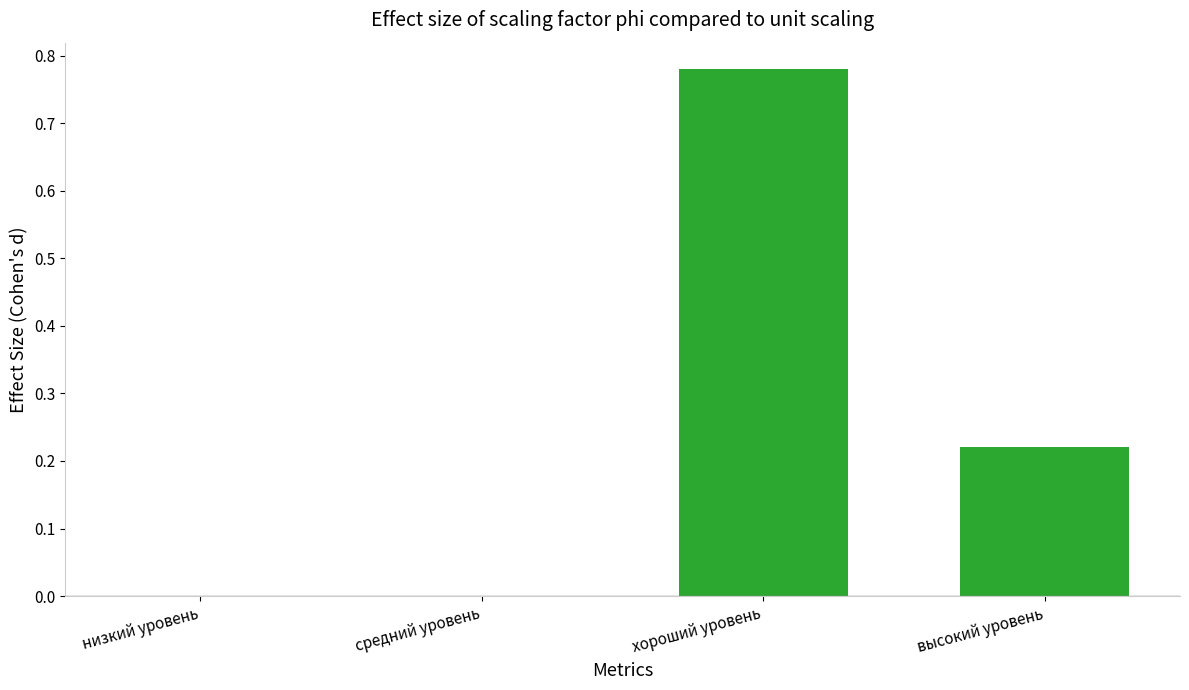

Between высокий уровень and средний уровень, which is larger?

высокий уровень